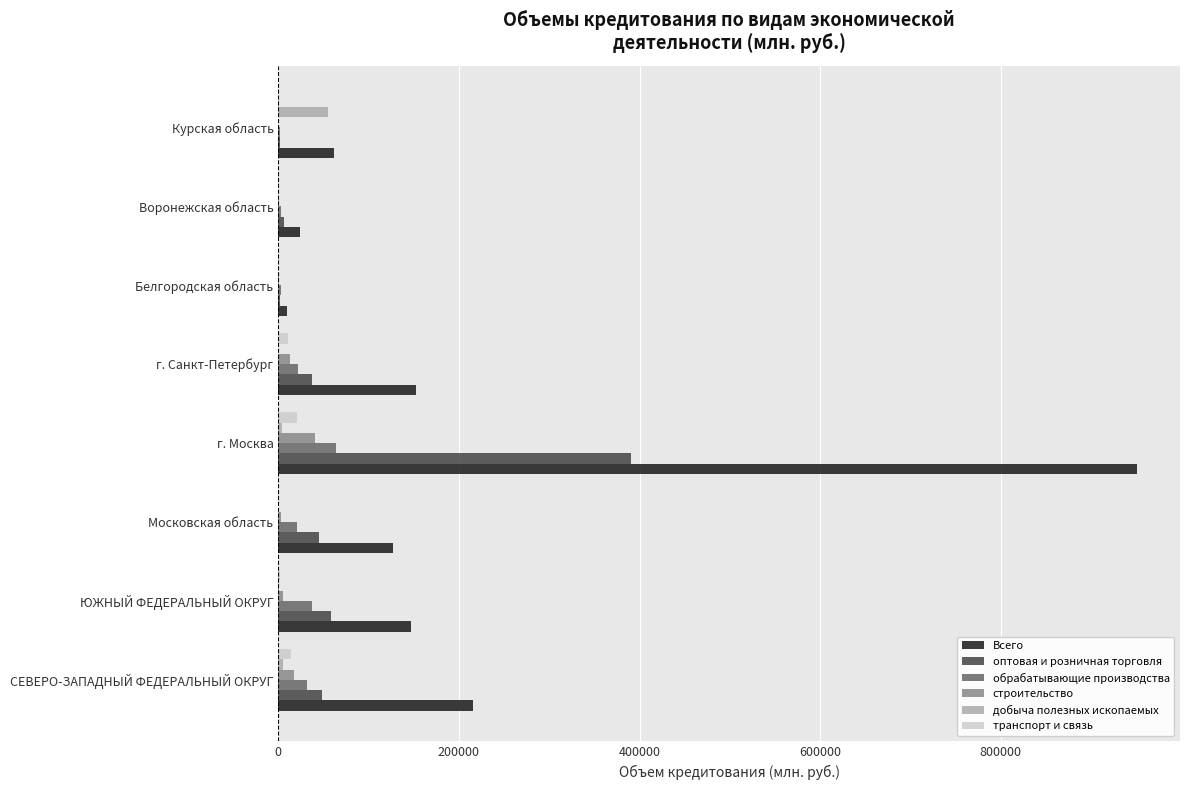

Which series changed the most between ЮЖНЫЙ ФЕДЕРАЛЬНЫЙ ОКРУГ and г. Москва?

Всего